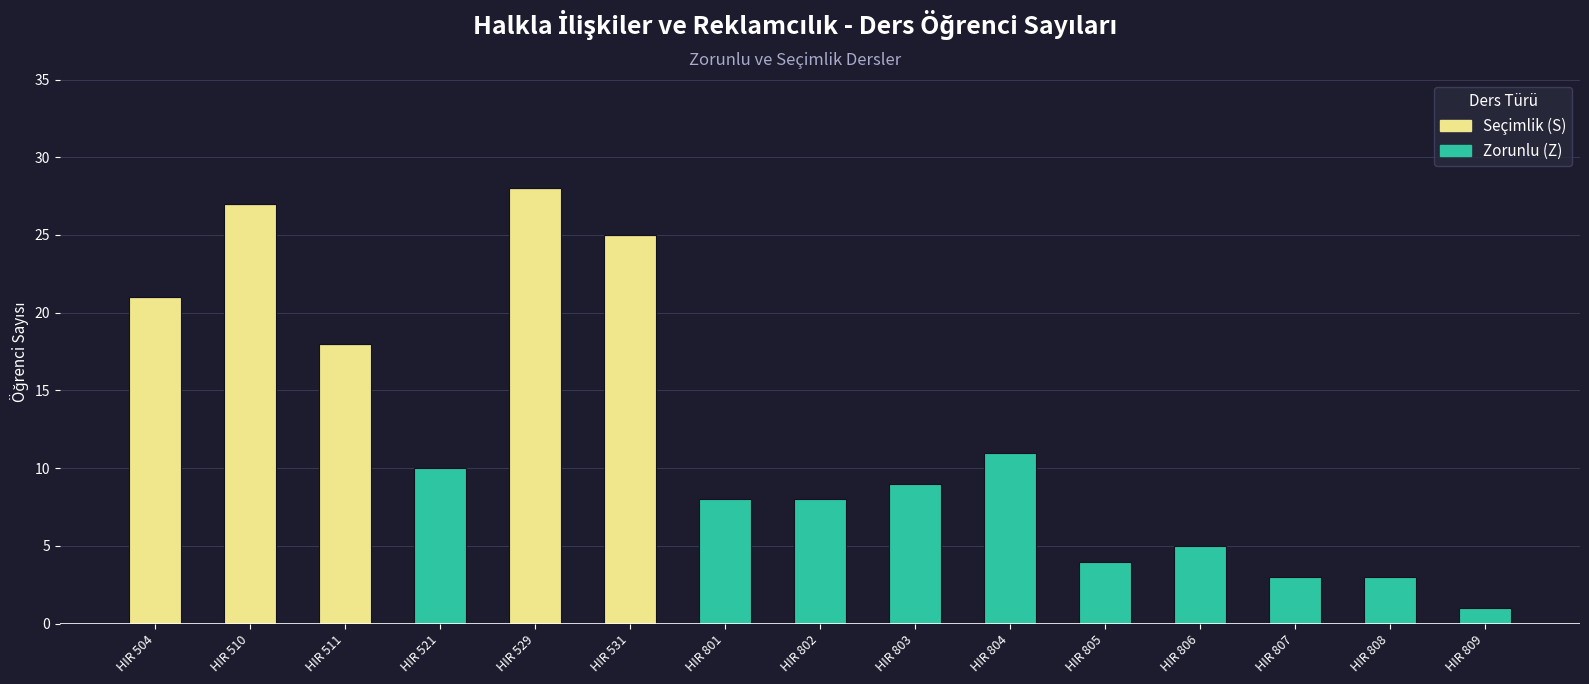

Reading right to left, transcribe the values for Seçimlik (S).

HIR 809=0	HIR 808=0	HIR 807=0	HIR 806=0	HIR 805=0	HIR 804=0	HIR 803=0	HIR 802=0	HIR 801=0	HIR 531=25	HIR 529=28	HIR 521=0	HIR 511=18	HIR 510=27	HIR 504=21